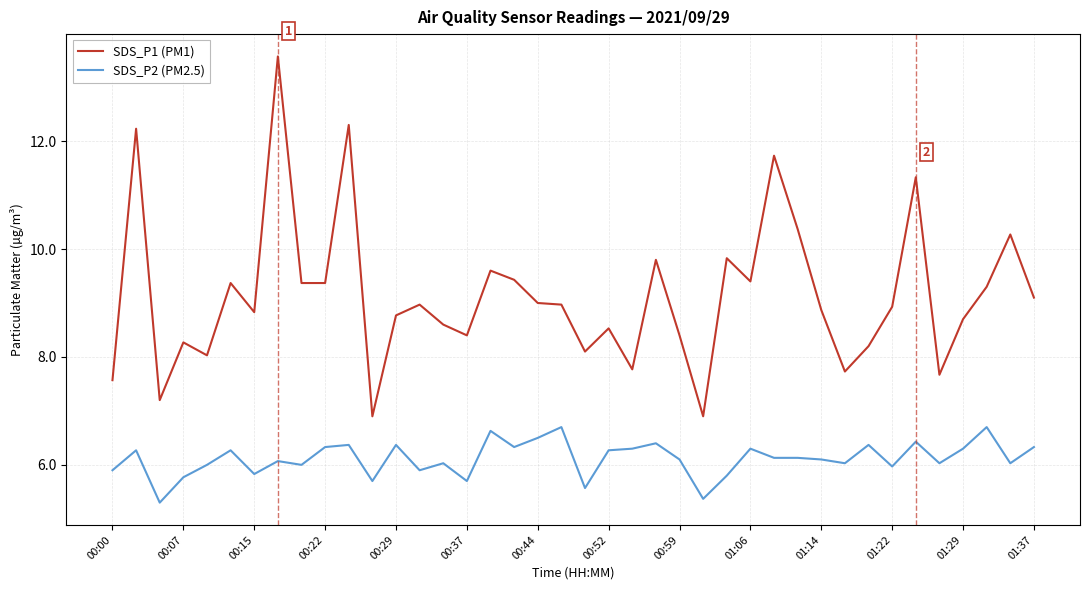

Which series has the largest total across all categories?

SDS_P1 (PM1)